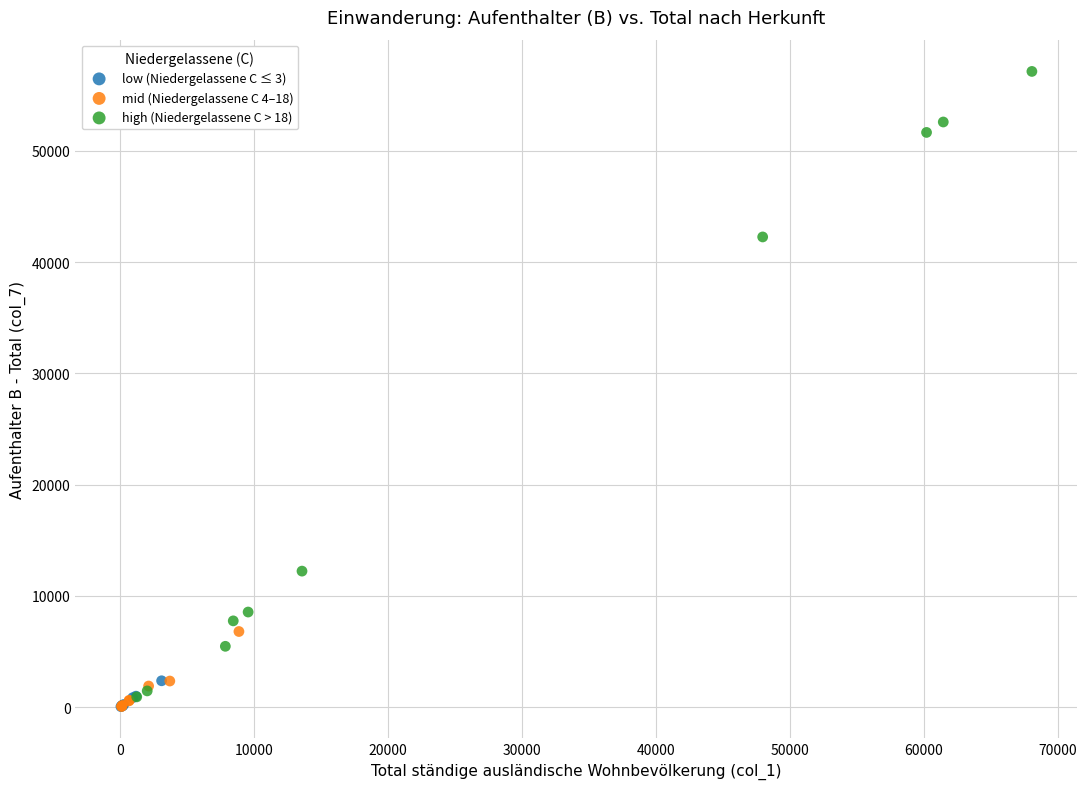

Which series has the widest spread of Y values?

high (Niedergelassene C > 18)